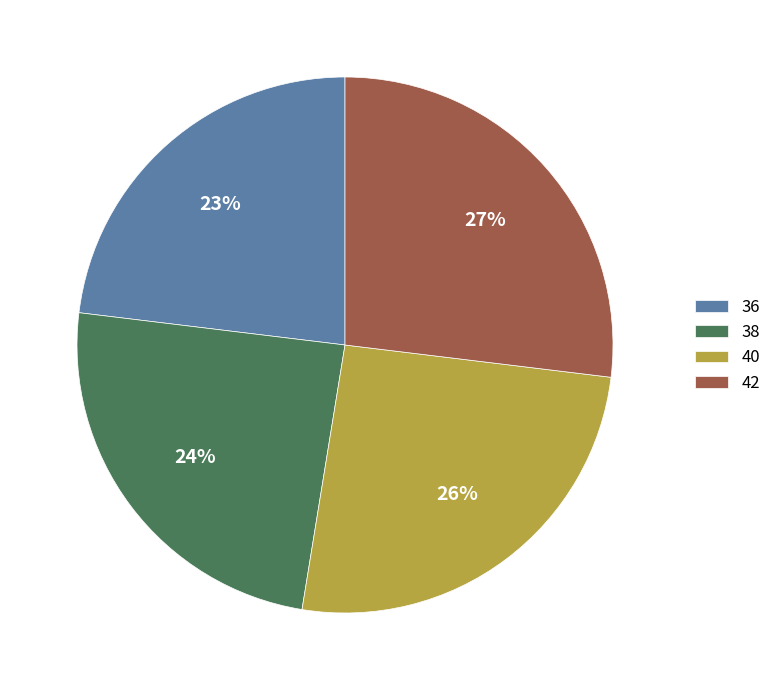

To the nearest percent, what percentage of the pie is 38?

24%